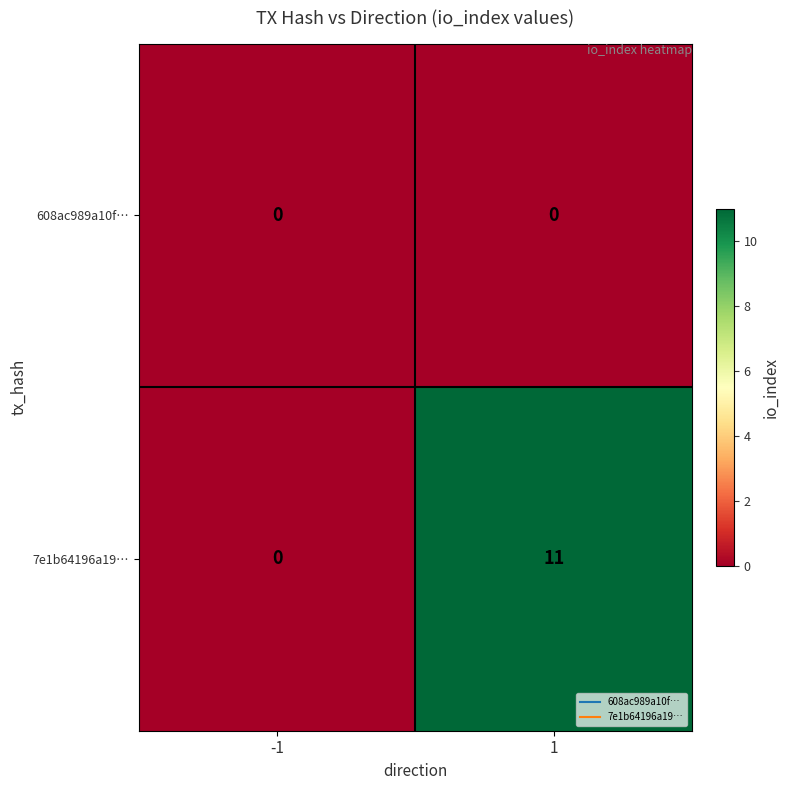

Between -1 and 1, which series saw the biggest shift?

7e1b64196a19…